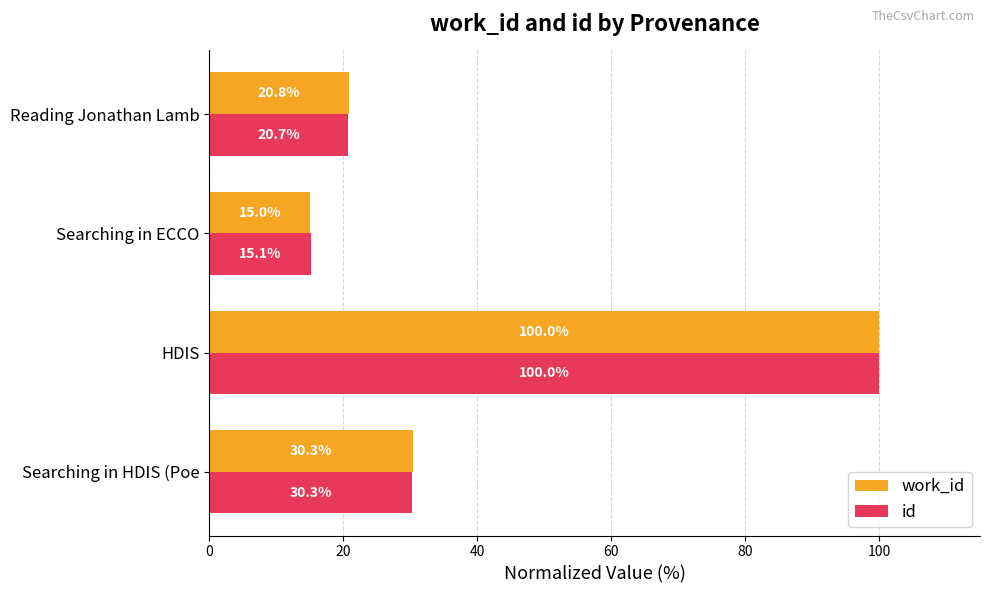

What is the sum of the work_id values at HDIS and Searching in ECCO?

115.0